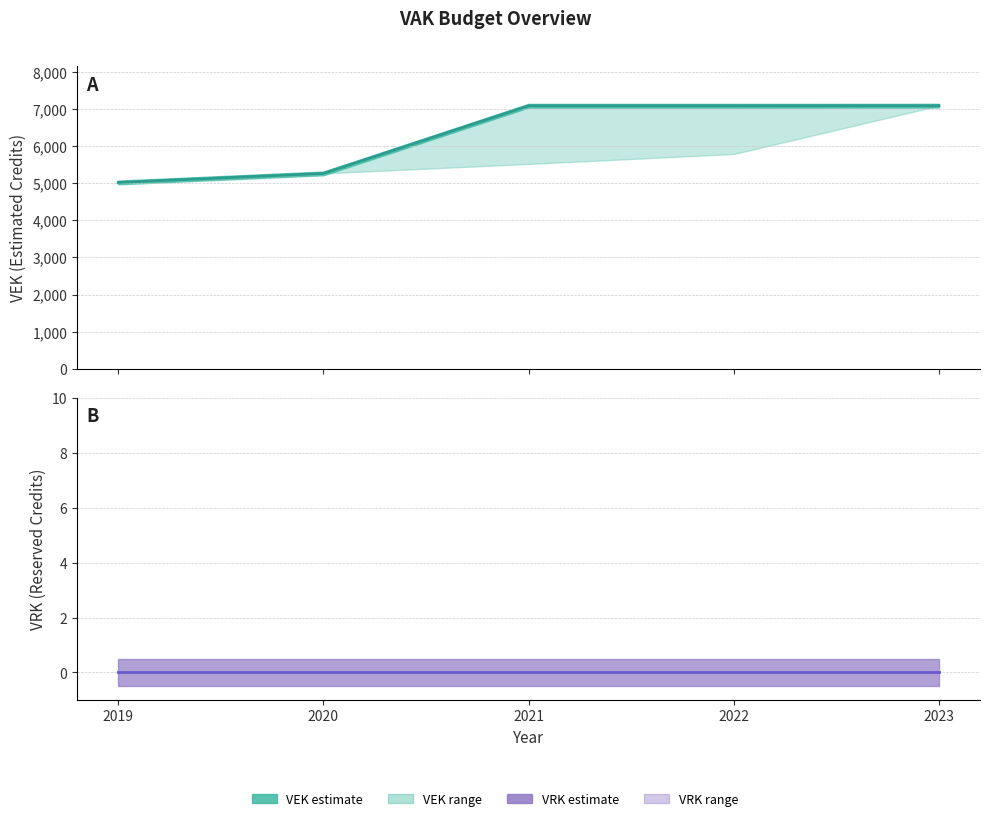

Is this an area chart (filled region under the line)?

No